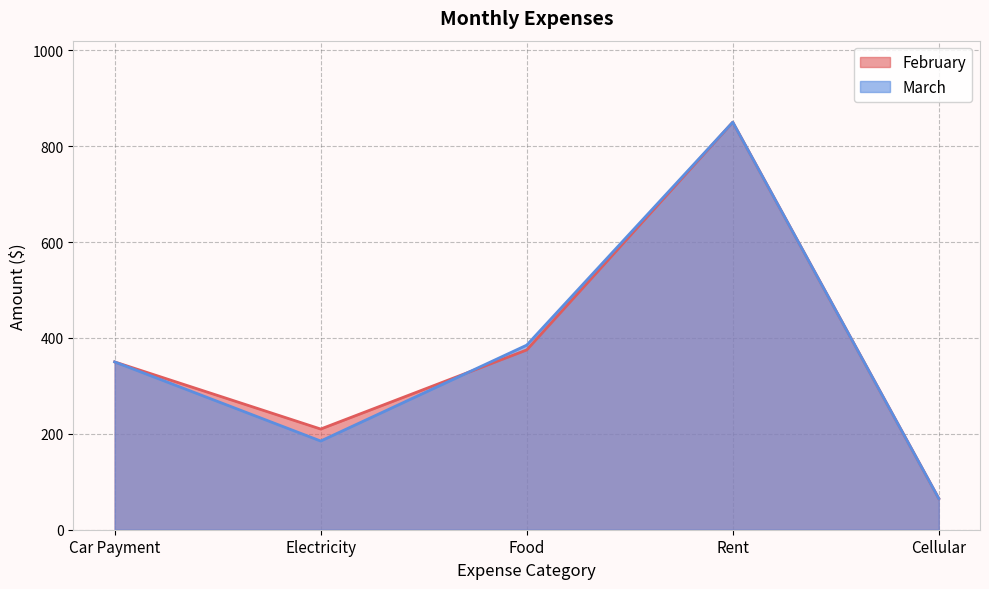

Where is March nearest to the value 457?

Food